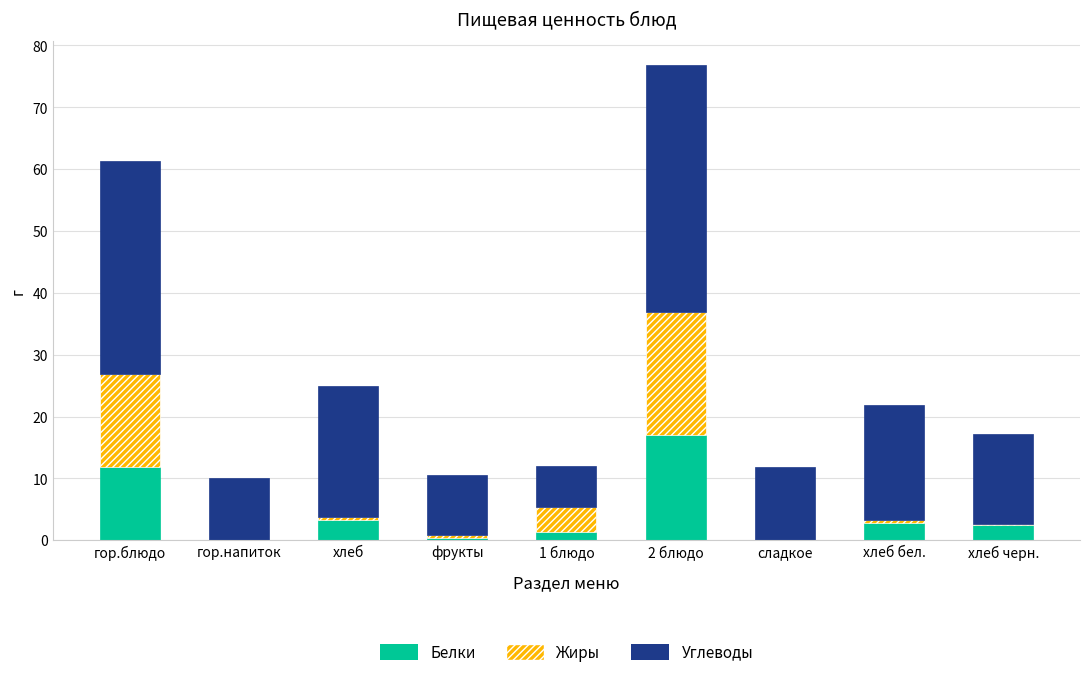

What is the maximum value for Белки?

17.0